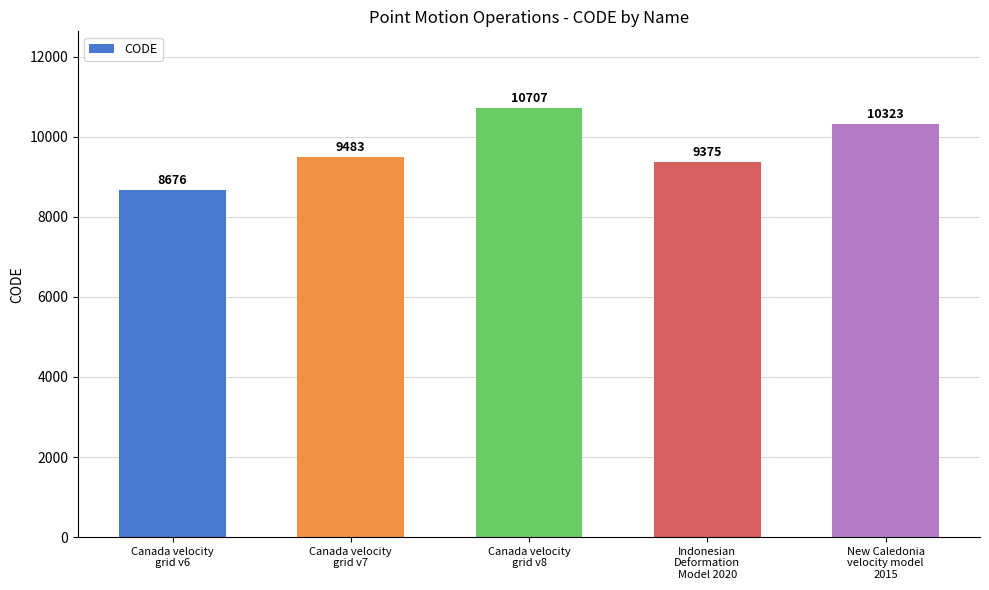

What is the value of the 1st bar from the left?

8676